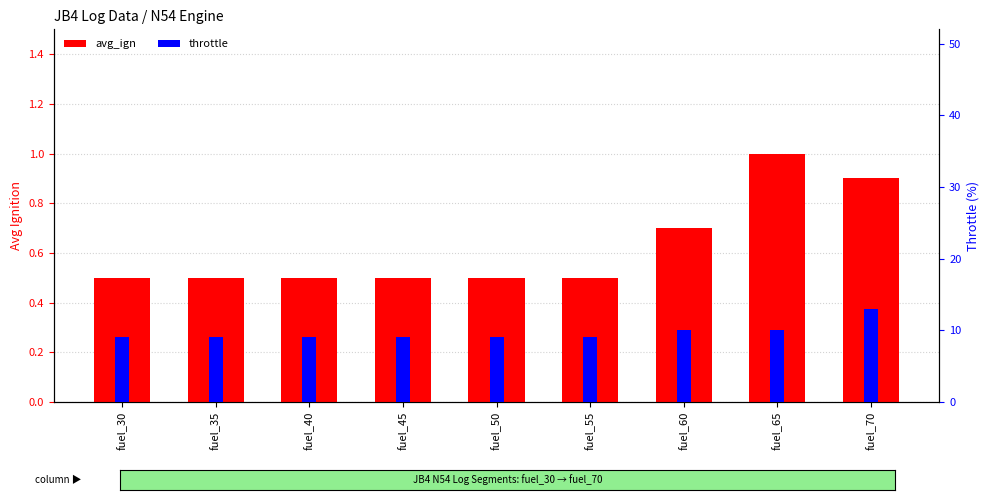

How many groups of bars are there?

9